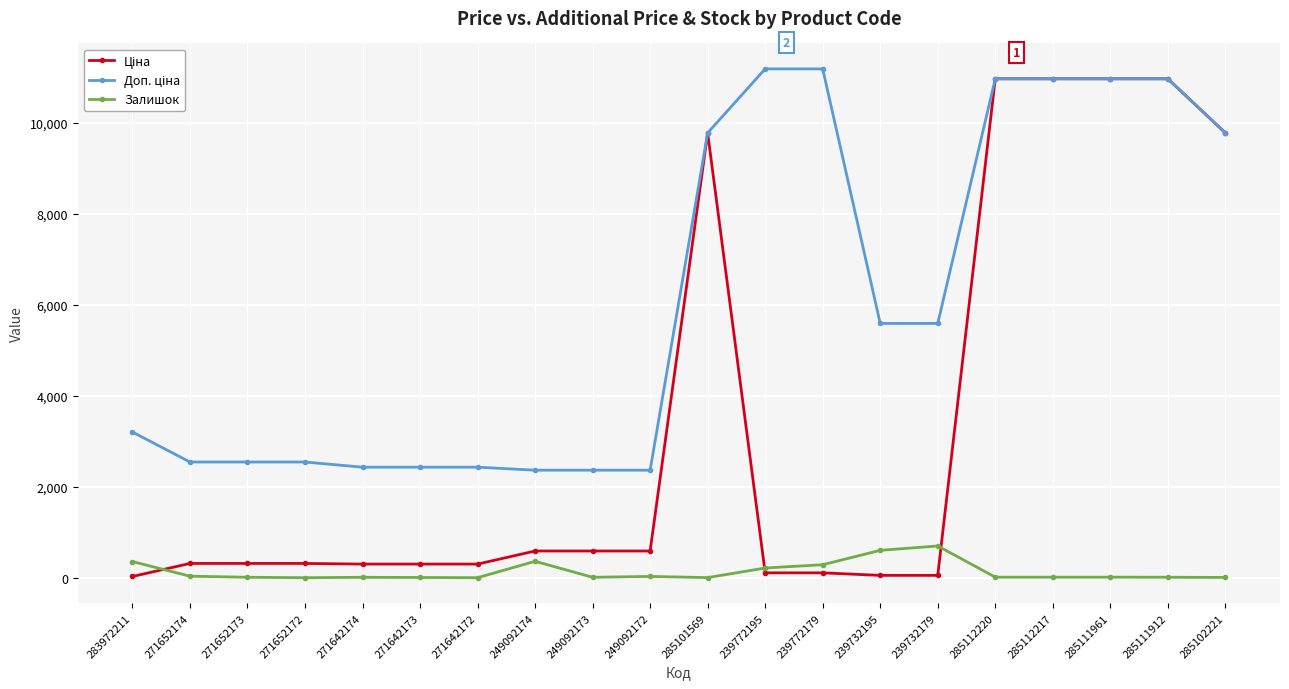

What position from the right is 271642173?

15